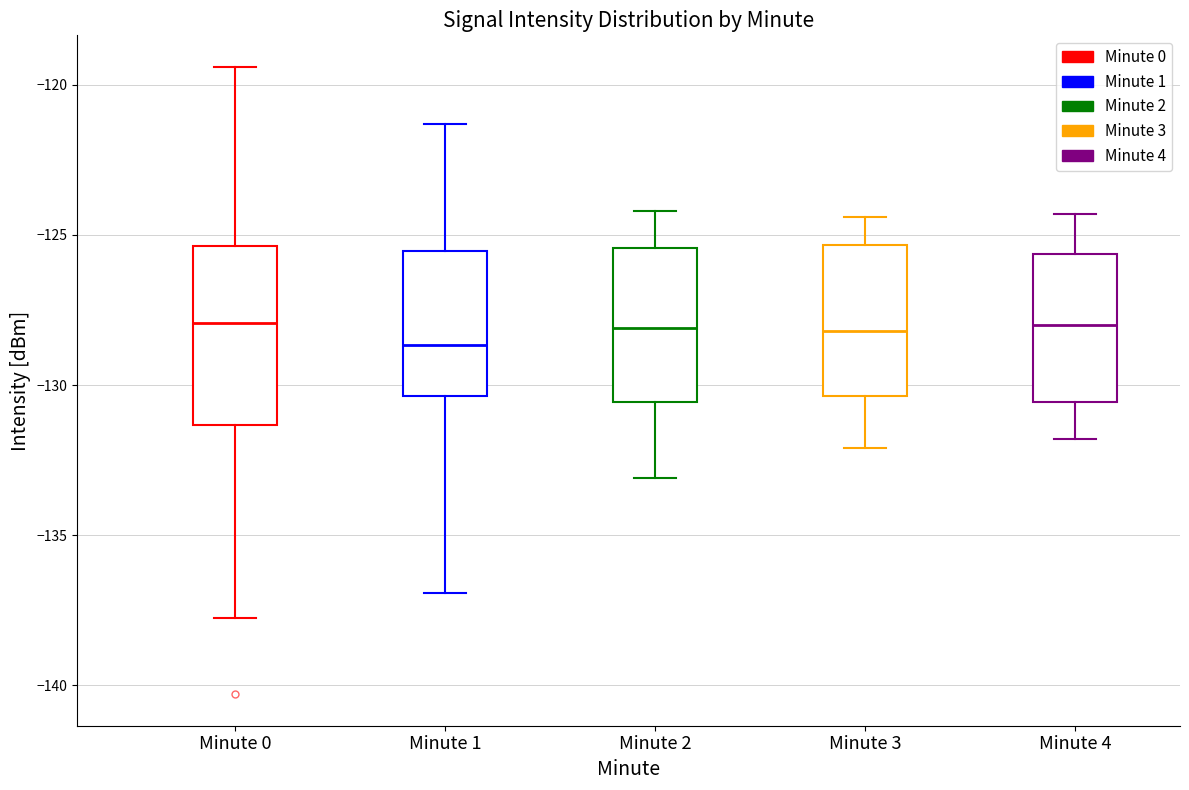

Reading left to right, read every box against the y-axis: the position of its median line, the range the box covers, and the ends of its whiskers. The values are not printed on the chart, so give them approximately, as read against the axis.

Minute 0: median -128.0, box -131.5 to -125.5, whiskers -138.0 to -119.5
Minute 1: median -128.5, box -130.5 to -125.5, whiskers -137.0 to -121.5
Minute 2: median -128.0, box -130.5 to -125.5, whiskers -133.0 to -124.0
Minute 3: median -128.0, box -130.5 to -125.5, whiskers -132.0 to -124.5
Minute 4: median -128.0, box -130.5 to -125.5, whiskers -132.0 to -124.5